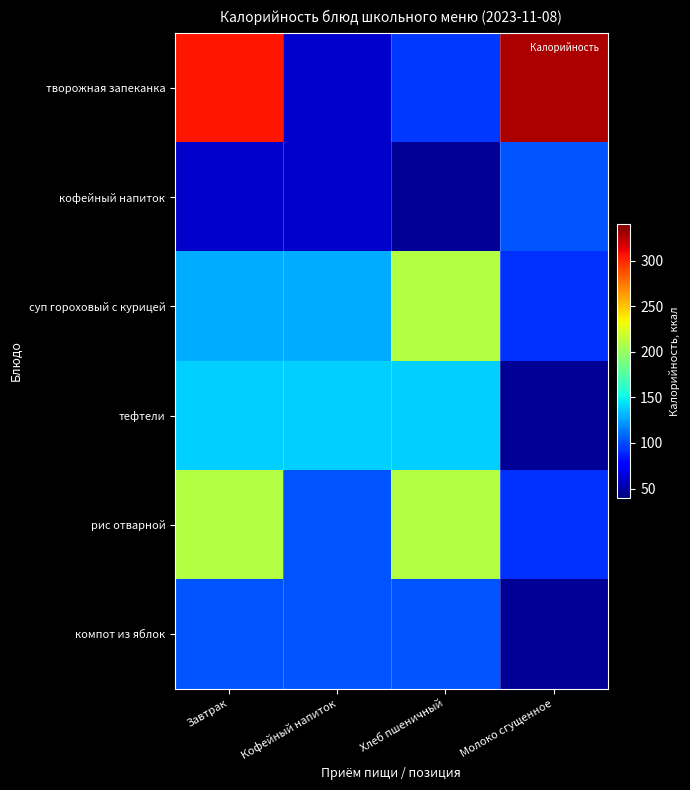

Reading left to right, transcribe all the data shown in this chart.

творожная запеканка: Завтрак=305	Кофейный напиток=60	Хлеб пшеничный=94	Молоко сгущенное=328
кофейный напиток: Завтрак=60	Кофейный напиток=60	Хлеб пшеничный=47	Молоко сгущенное=103
суп гороховый с курицей: Завтрак=128	Кофейный напиток=128	Хлеб пшеничный=210	Молоко сгущенное=92
тефтели: Завтрак=139	Кофейный напиток=139	Хлеб пшеничный=139	Молоко сгущенное=47
рис отварной: Завтрак=210	Кофейный напиток=103	Хлеб пшеничный=210	Молоко сгущенное=92
компот из яблок: Завтрак=103	Кофейный напиток=103	Хлеб пшеничный=103	Молоко сгущенное=47